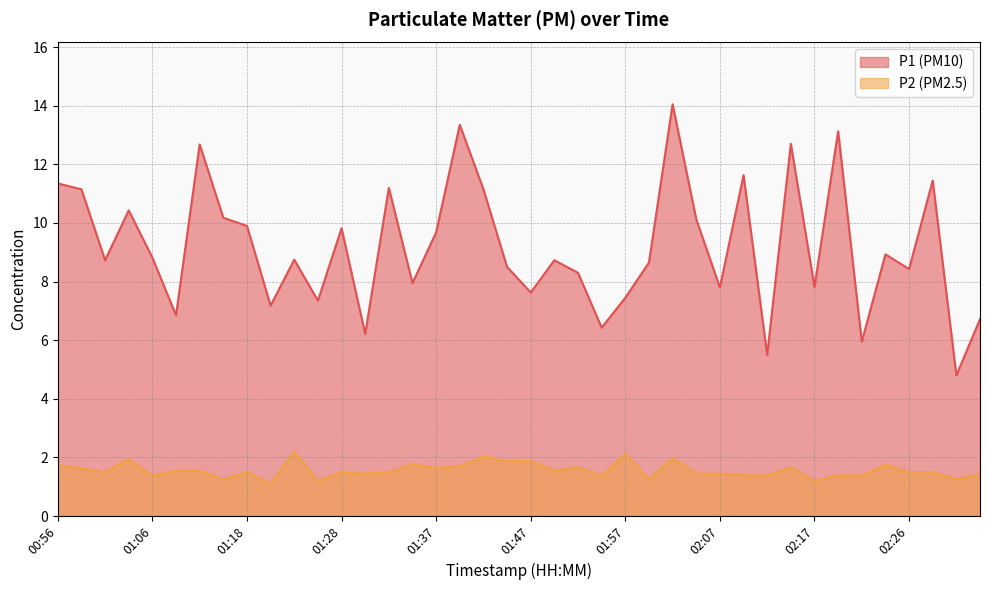

In P2, how many points are lower than both neighbors (excluding endpoints)?

14